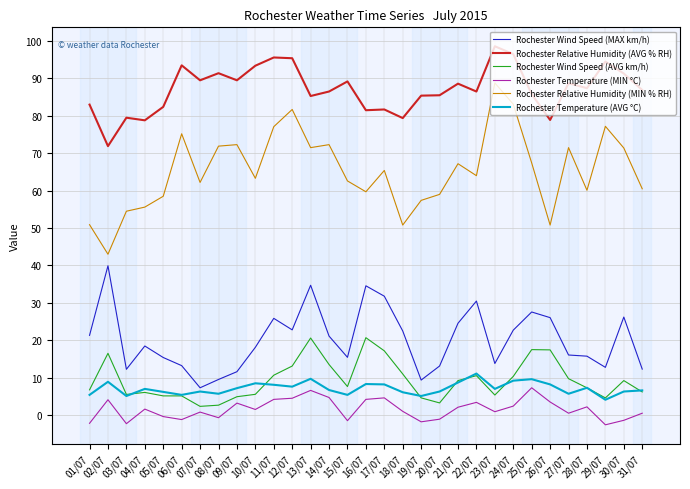

True or false: Rochester Wind Speed (AVG km/h) and Rochester Relative Humidity (AVG % RH) intersect in this chart.

False